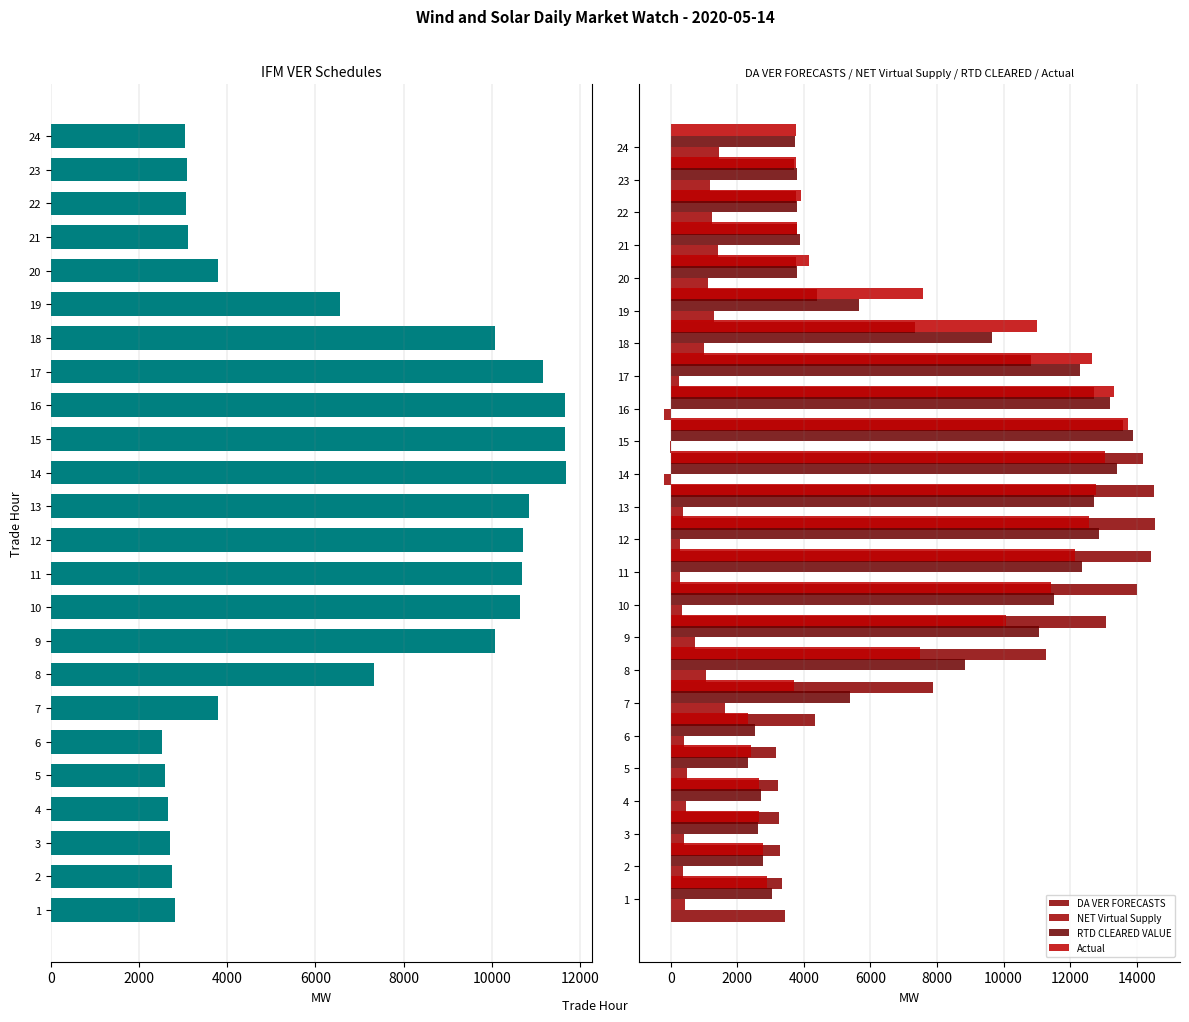

Which series has the largest total across all categories?

DA VER FORECASTS